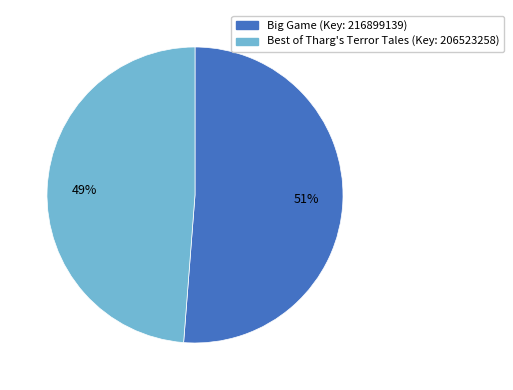

What is the smallest slice in the pie chart?

Best of Tharg's Terror Tales (Key: 206523258)